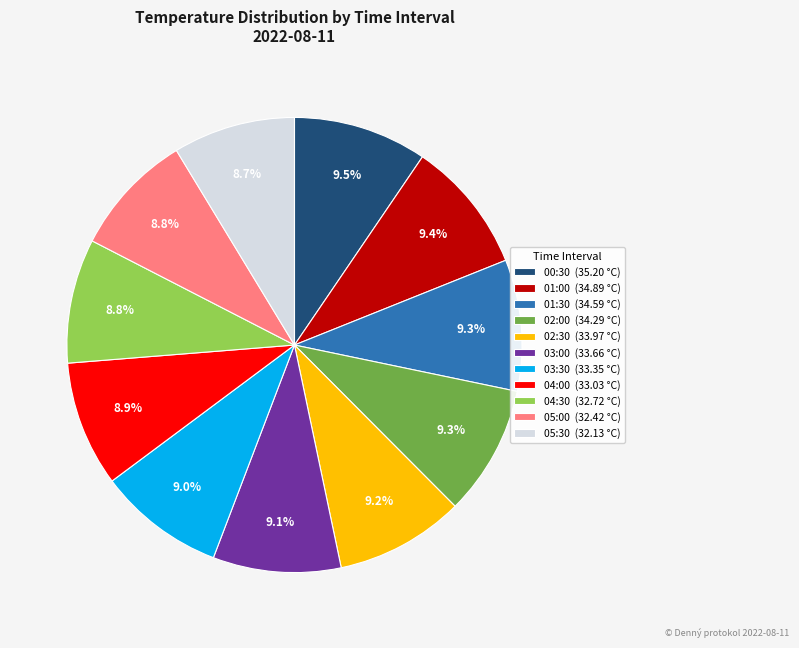

To the nearest percent, what is the average slice percentage?

9%